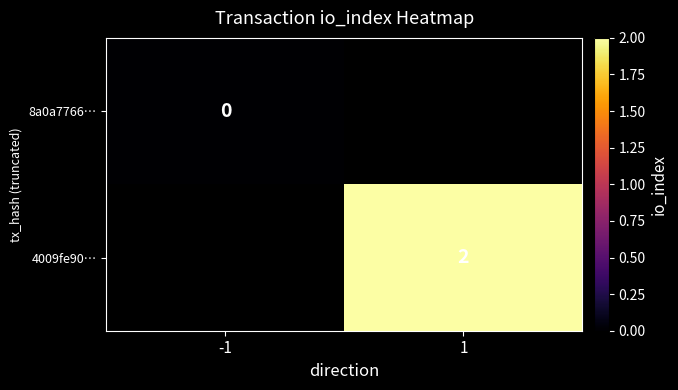

Is it true that 4009fe90… equals 2 at 1?

True